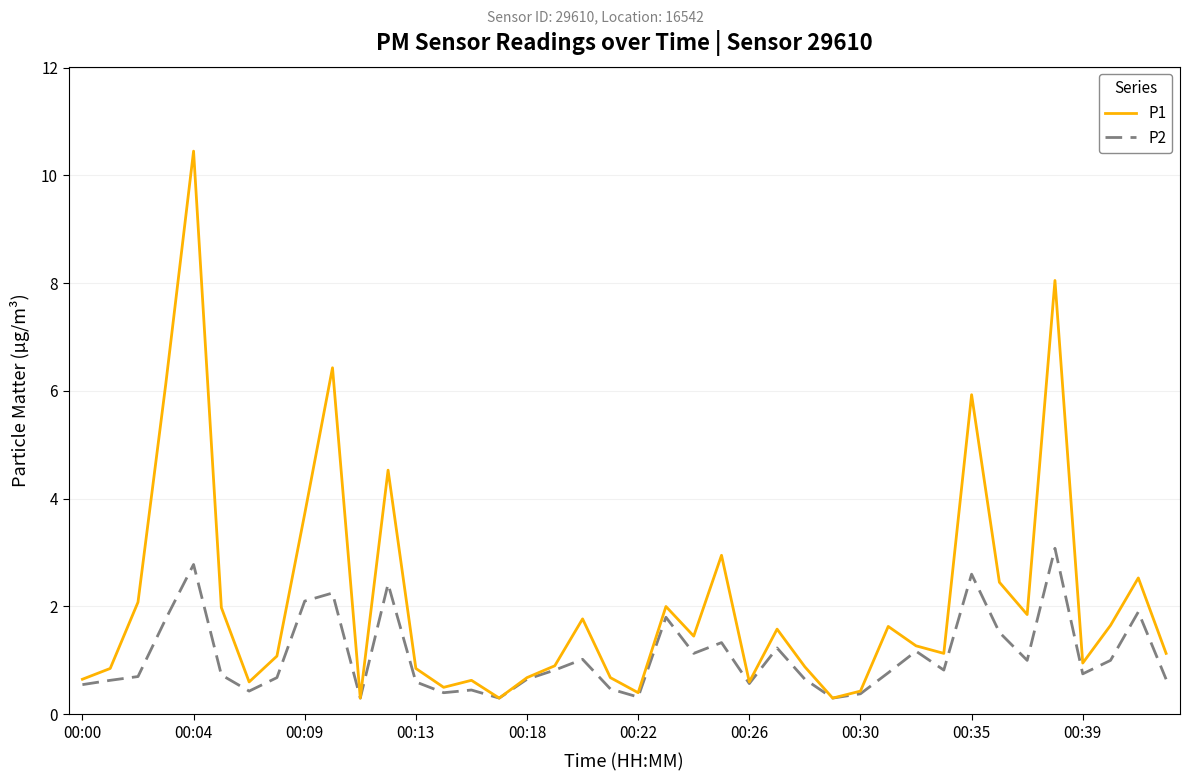

What is the smallest value displayed?

0.3